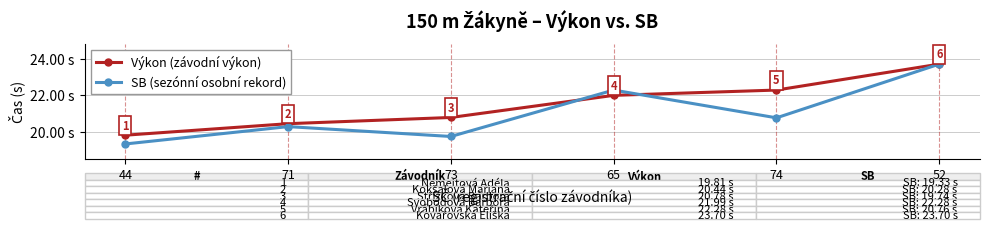

Is the value of SB (sezónní osobní rekord) at 73 greater than the value of Výkon (závodní výkon) at 73?

No